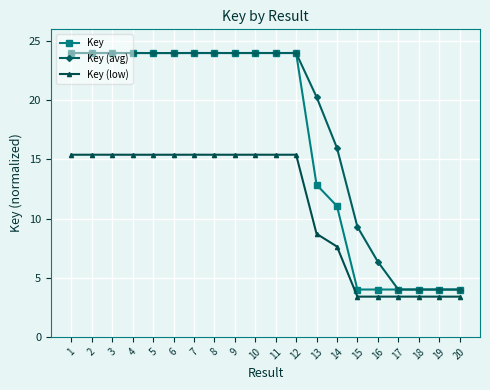

Reading left to right, what are all the values shown in this chart?

Key: 1=24.0	2=24.0	3=24.0	4=24.0	5=24.0	6=24.0	7=24.0	8=24.0	9=24.0	10=24.0	11=24.0	12=24.0	13=12.9	14=11.1	15=4.0	16=4.0	17=4.0	18=4.0	19=4.0	20=4.0
Key (avg): 1=24.0	2=24.0	3=24.0	4=24.0	5=24.0	6=24.0	7=24.0	8=24.0	9=24.0	10=24.0	11=24.0	12=24.0	13=20.3	14=16.0	15=9.3	16=6.4	17=4.0	18=4.0	19=4.0	20=4.0
Key (low): 1=15.4	2=15.4	3=15.4	4=15.4	5=15.4	6=15.4	7=15.4	8=15.4	9=15.4	10=15.4	11=15.4	12=15.4	13=8.7	14=7.6	15=3.4	16=3.4	17=3.4	18=3.4	19=3.4	20=3.4